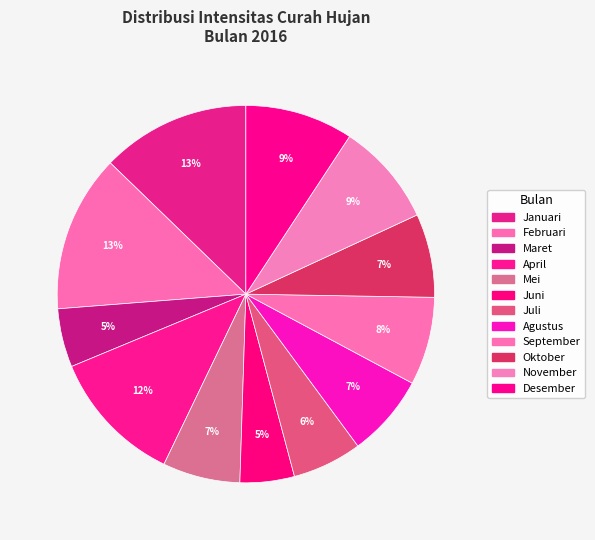

Count the number of slices in the pie.

12